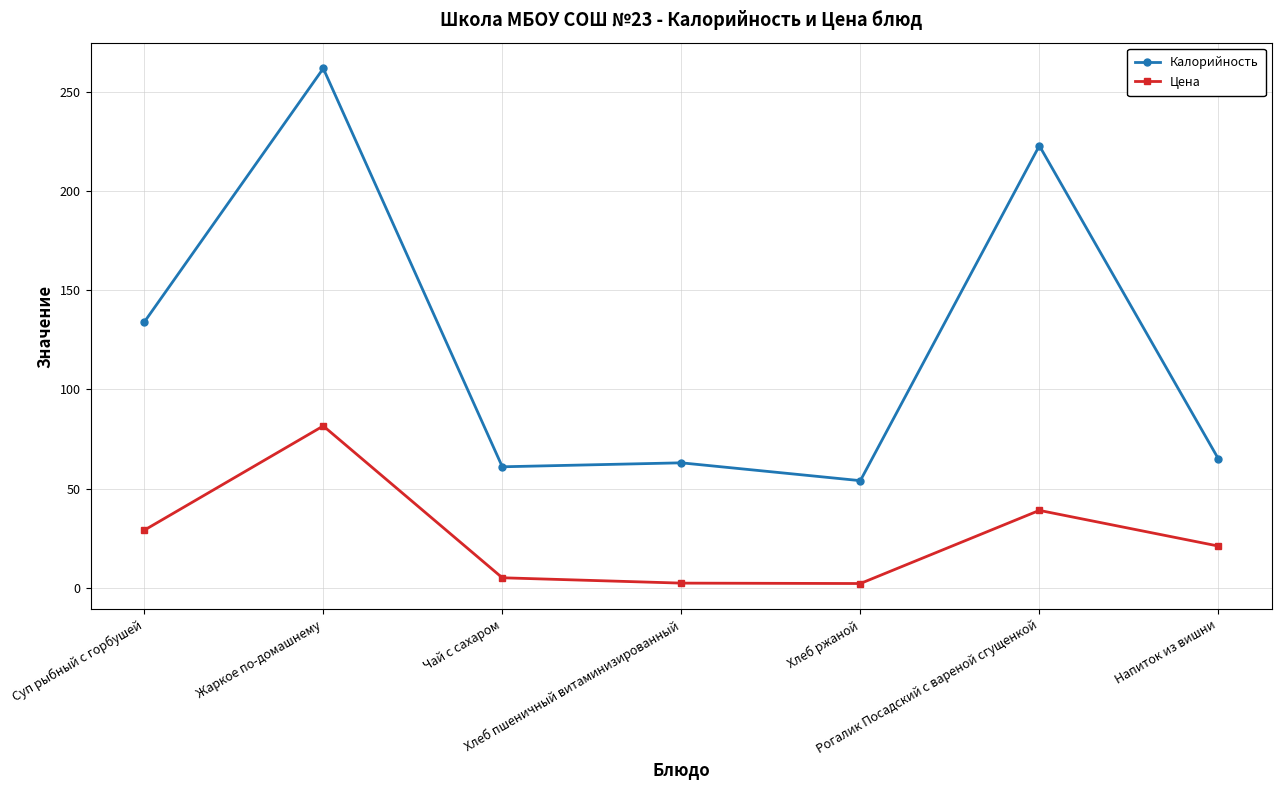

What is the spread (max minus min) of values at Напиток из вишни?

44.0